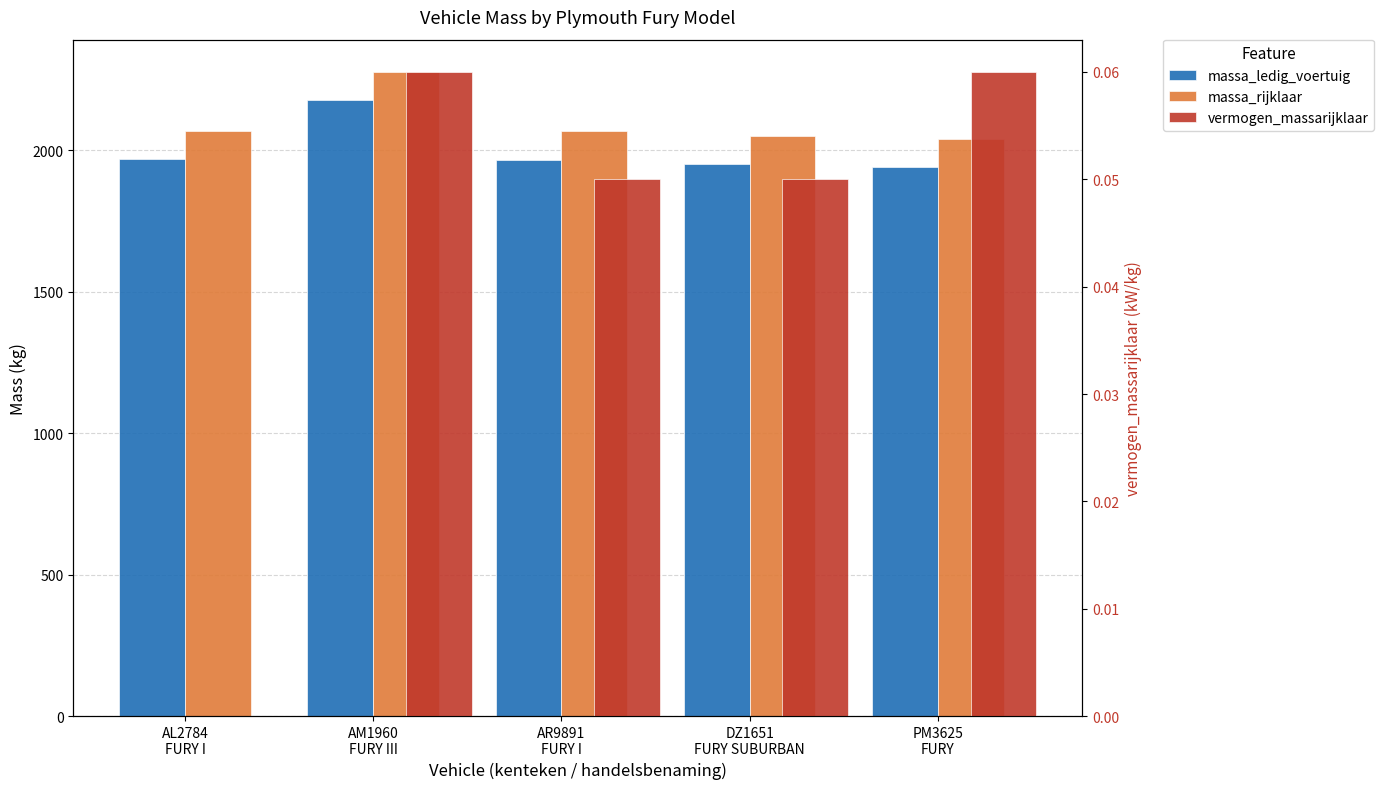

Is it true that massa_rijklaar equals 2040.0 at PM3625
FURY?

True